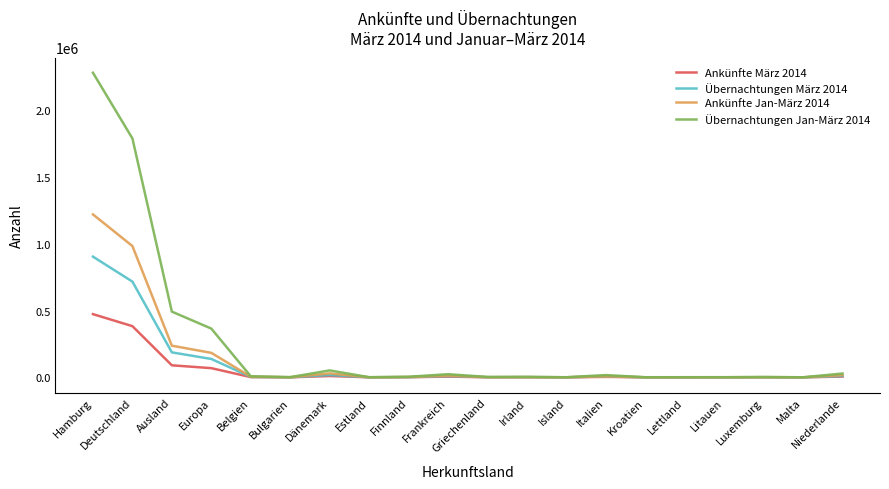

Rank the series at Deutschland from lowest to highest value.

Ankünfte März 2014, Übernachtungen März 2014, Ankünfte Jan-März 2014, Übernachtungen Jan-März 2014